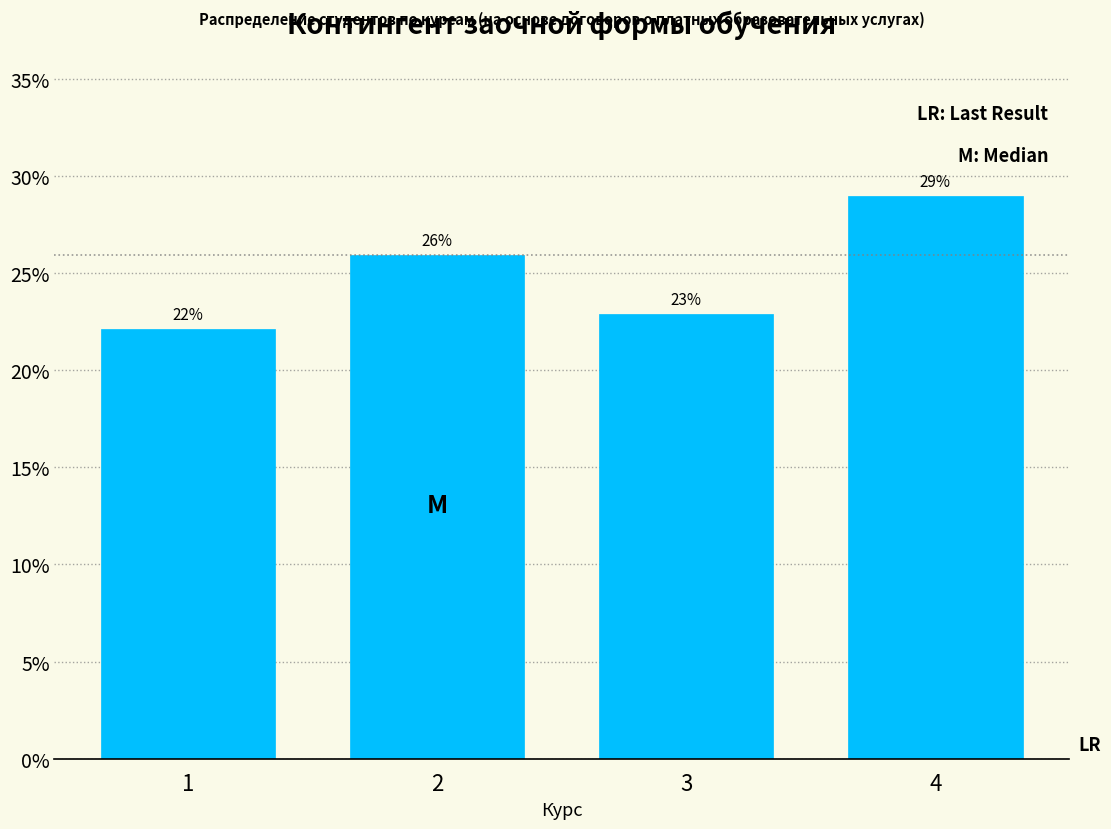

What is the ratio of the value at 1 to the value at 4?

0.8